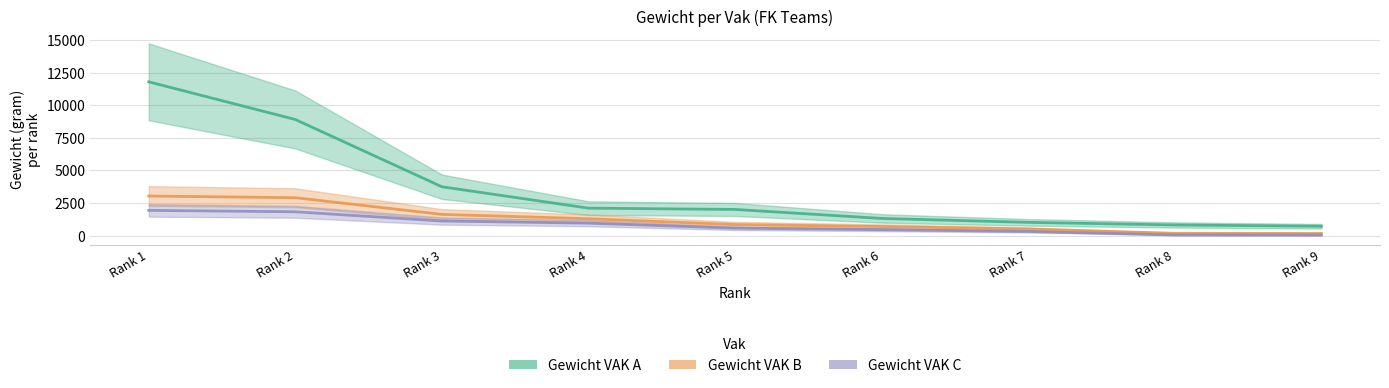

What is the value of the Gewicht VAK B point at the 7th from the left?

500